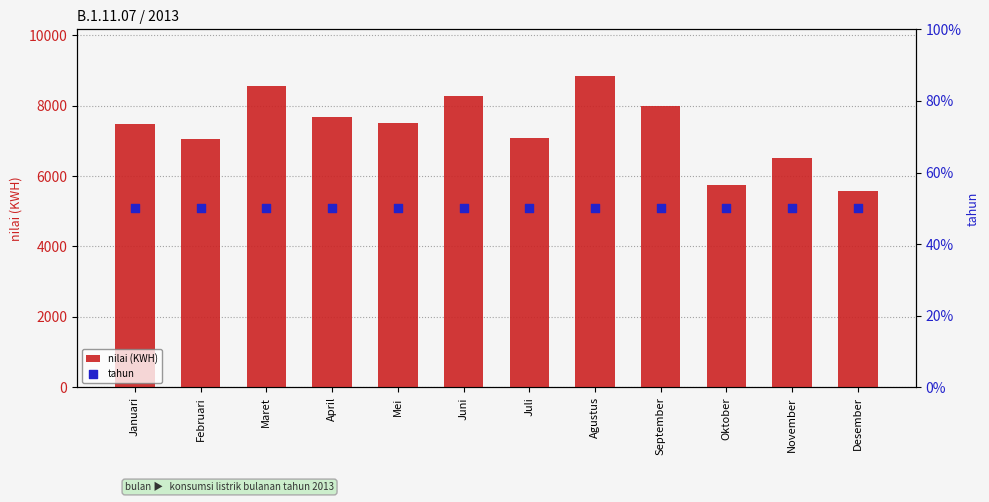

At how many categories does at least one series exceed 2715?

12